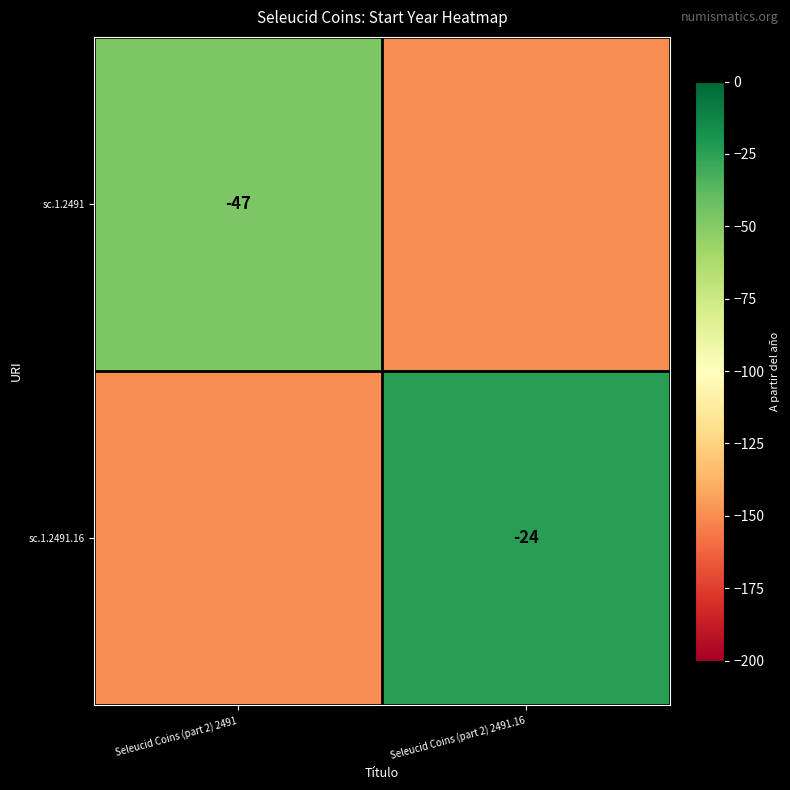

What is the difference between the highest and lowest values at Seleucid Coins (part 2) 2491.16?

126